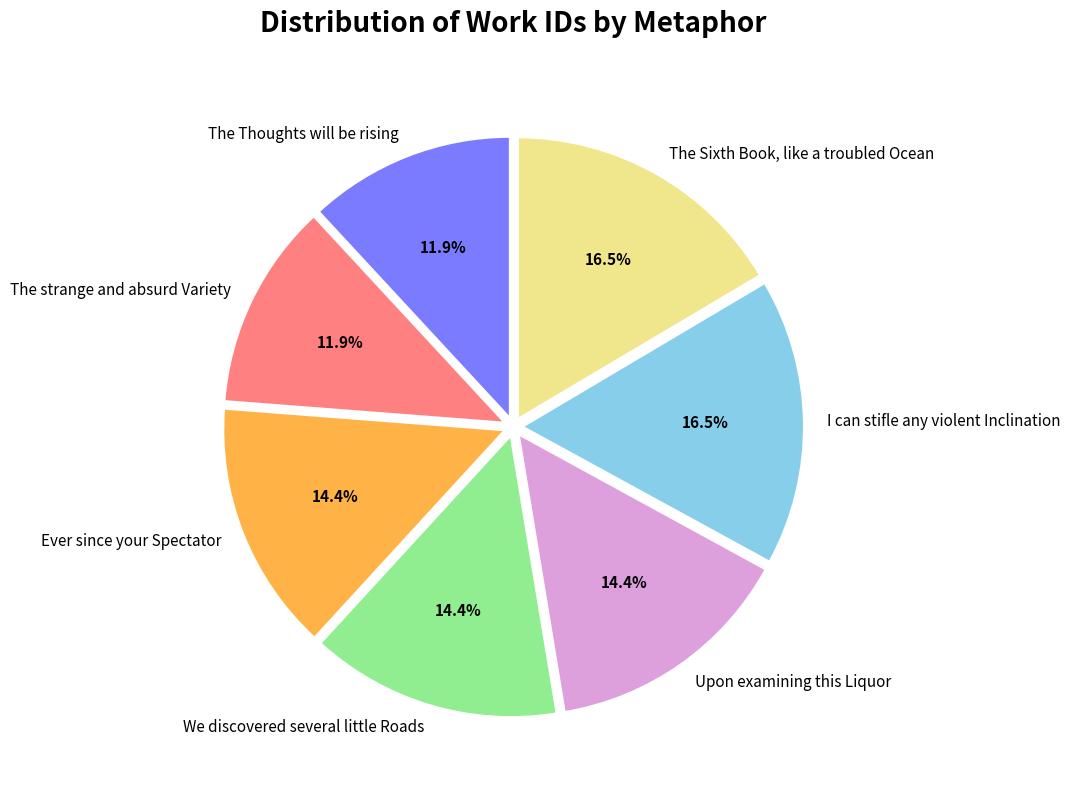

To the nearest percent, what is the combined percentage of The strange and absurd Variety and Ever since your Spectator?

26%